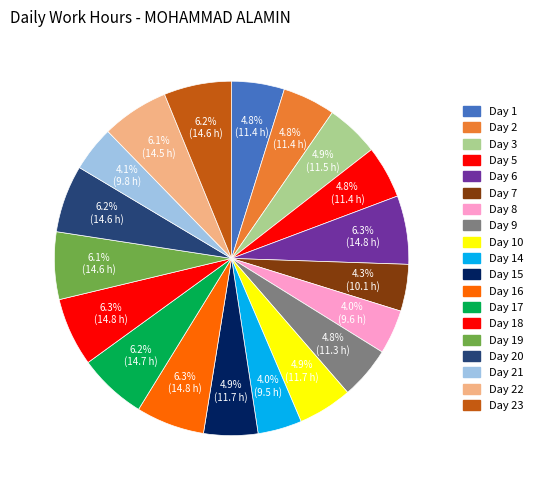

How many slices are in this pie chart?

19